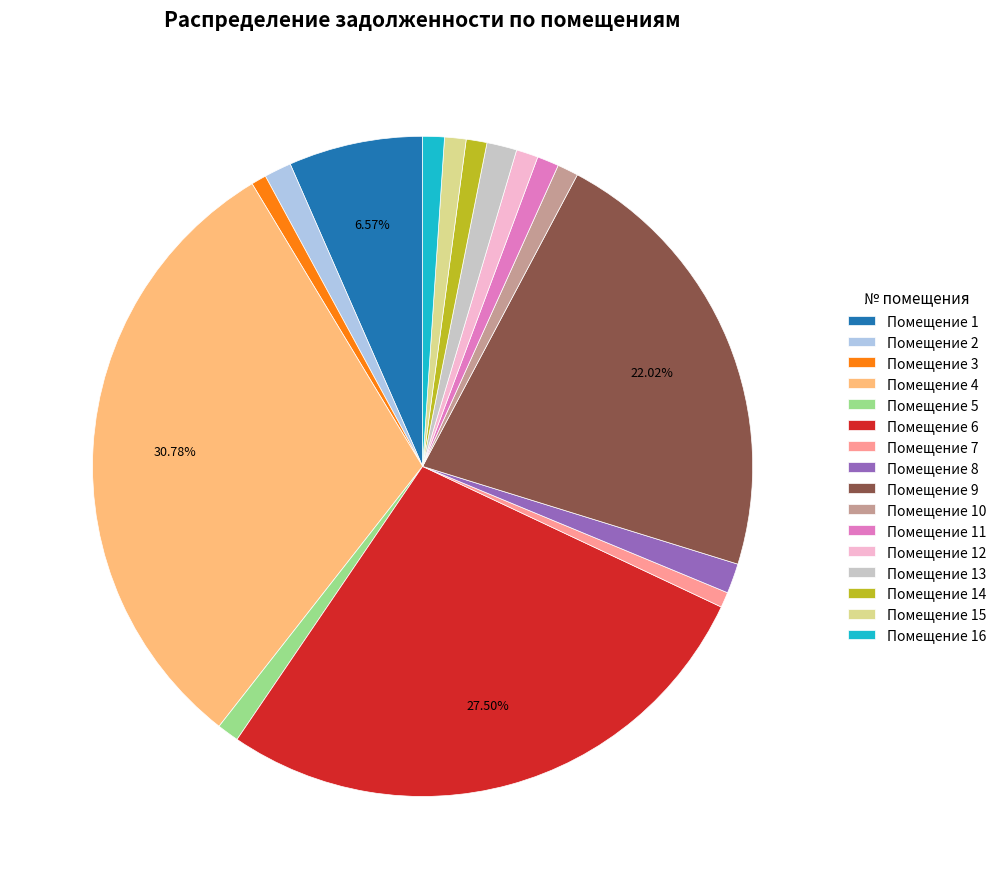

Does Помещение 11 represent more than half of the total?

No